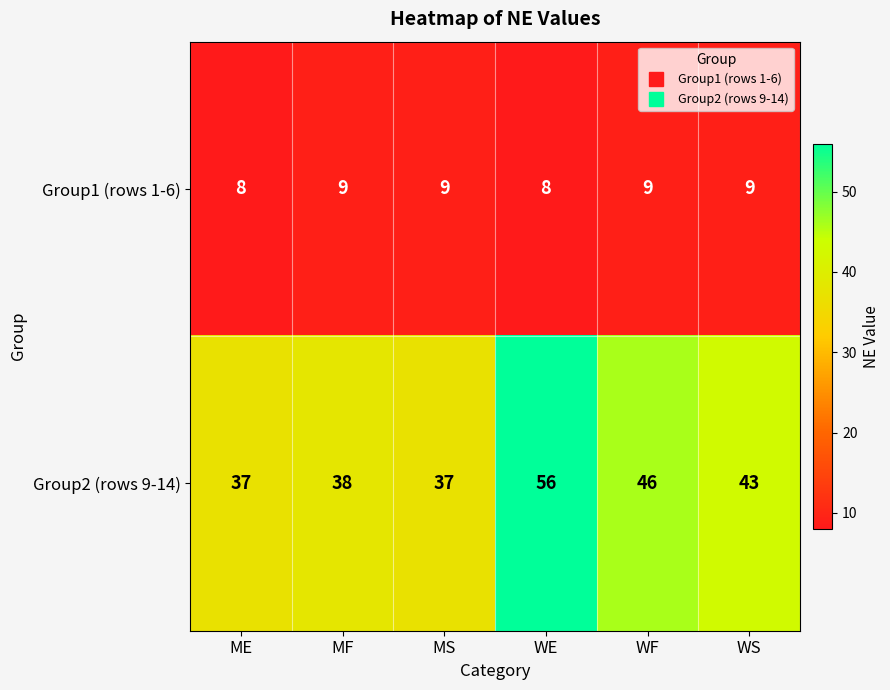

At which label does Group2 (rows 9-14) first exceed 43?

WE